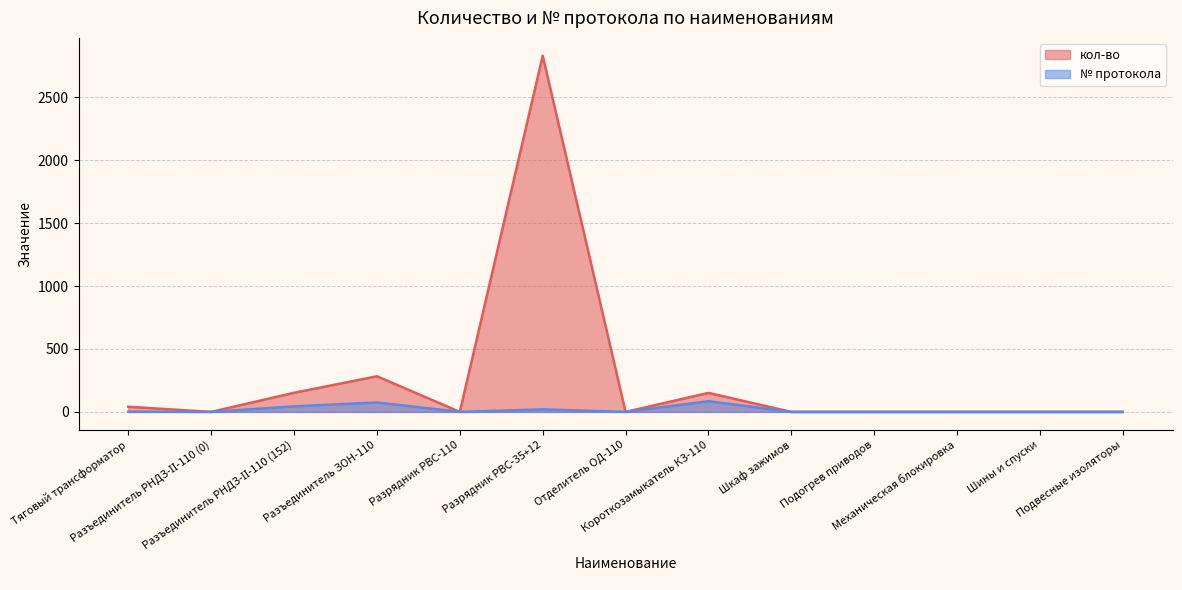

Which has a higher value, Подогрев приводов or Тяговый трансформатор?

Тяговый трансформатор